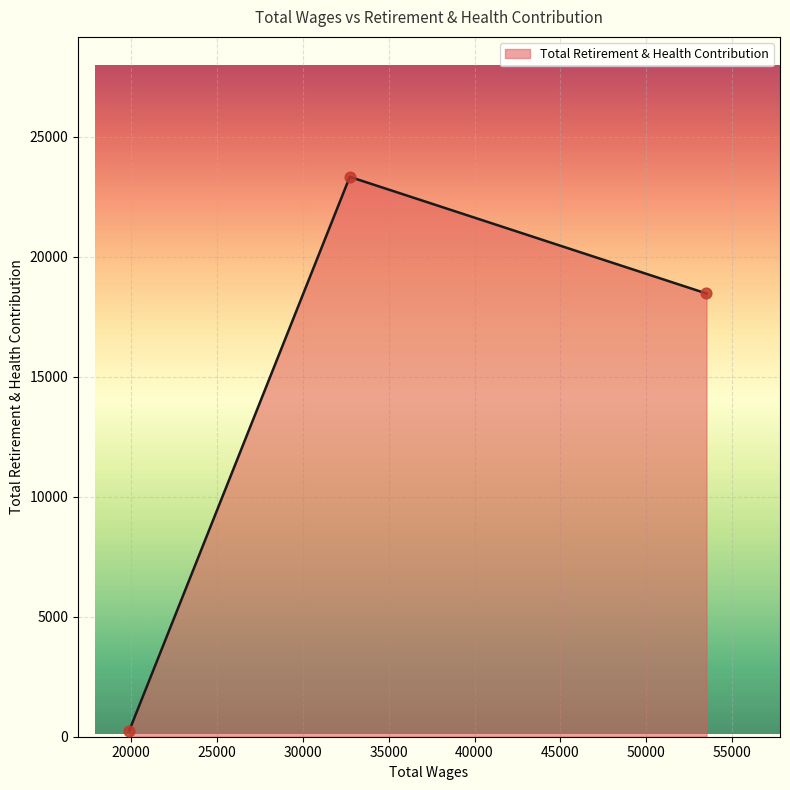

What is the maximum value shown in the chart?

23338